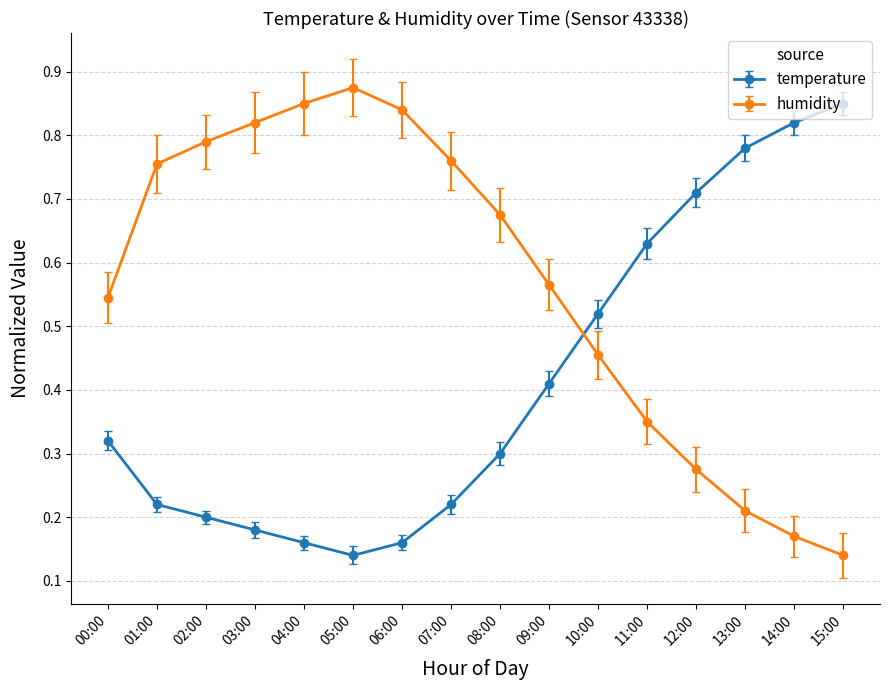

What is the sum of all temperature values?

6.6